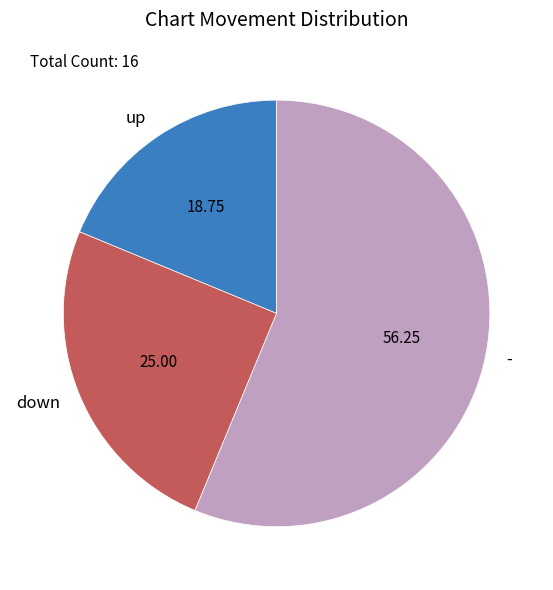

How many slices are in this pie chart?

3